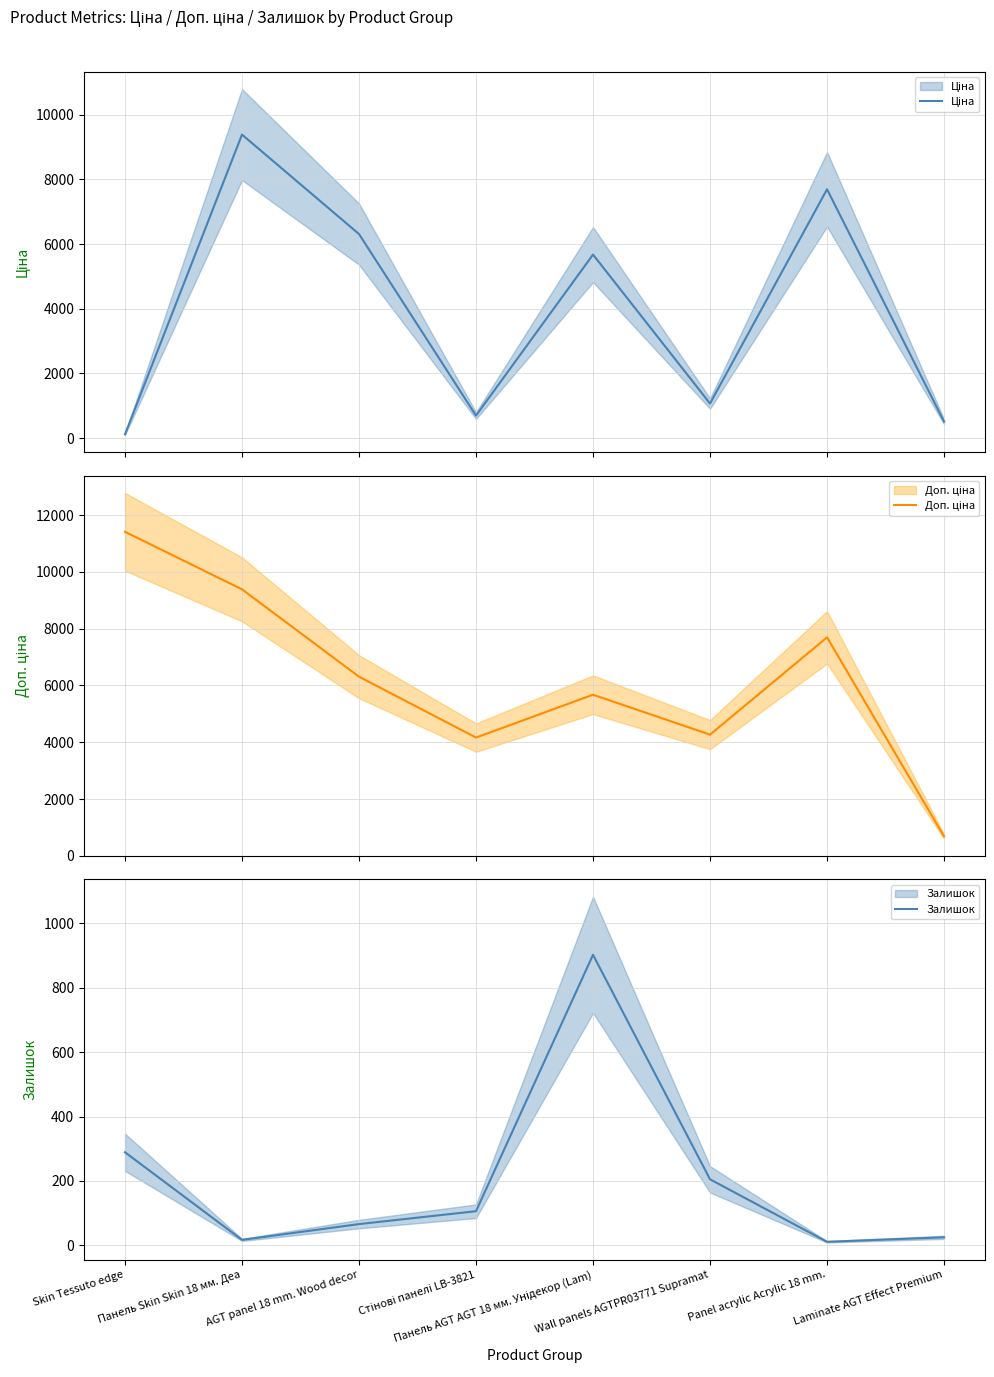

What is the label of the 1st point from the left?

Skin Tessuto edge